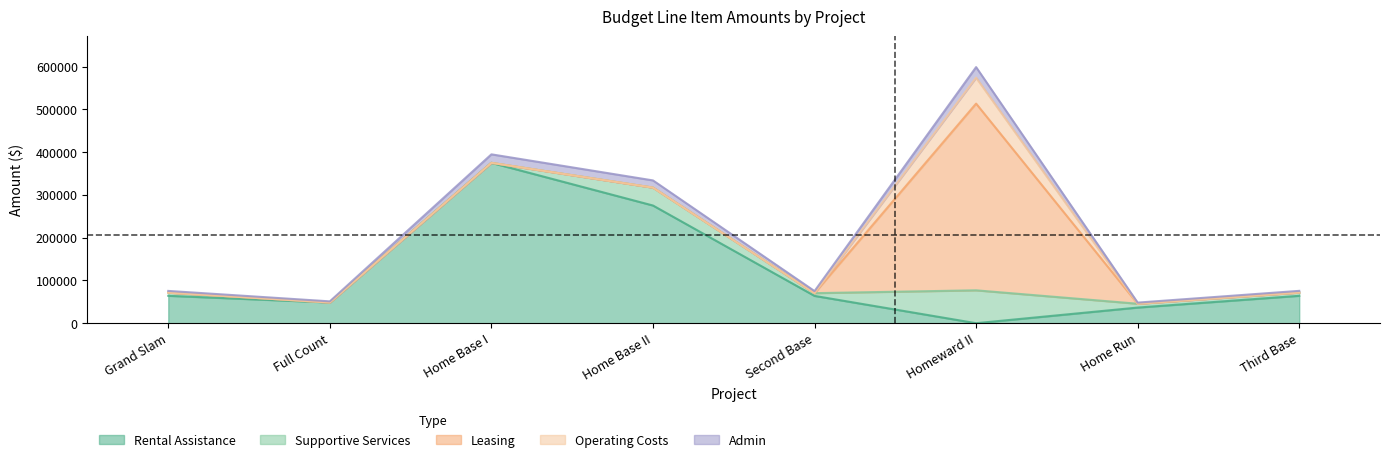

What is the maximum value for Supportive Services?

76851